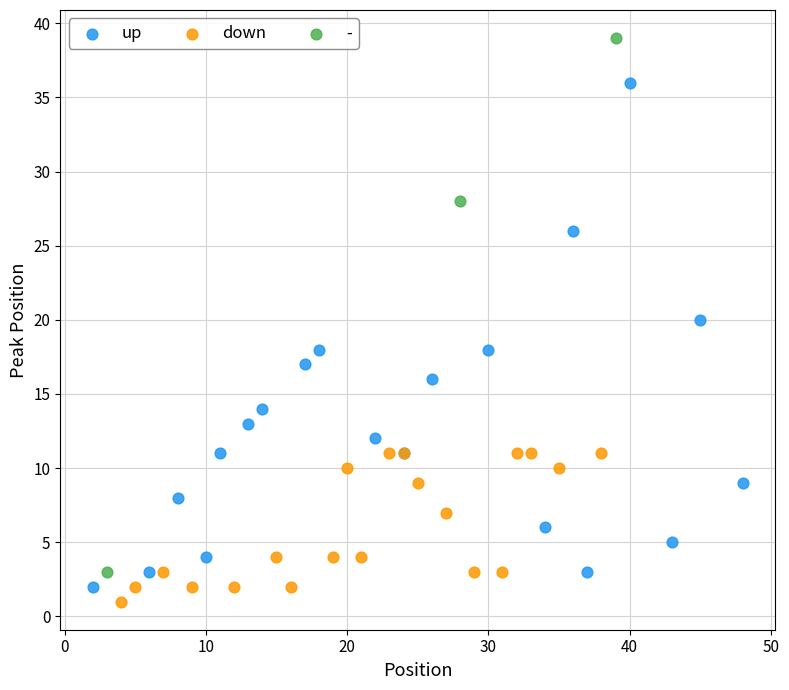

Which series contains the highest Y value?

-